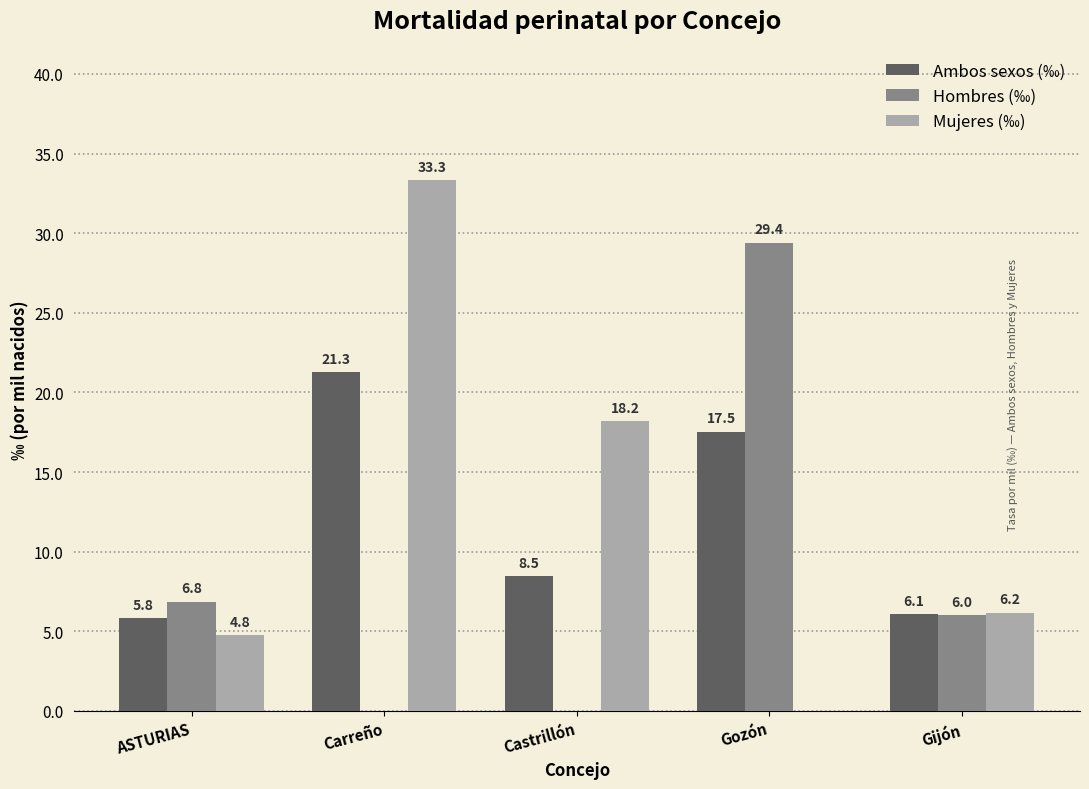

At which category is the sum across all series the highest?

Carreño